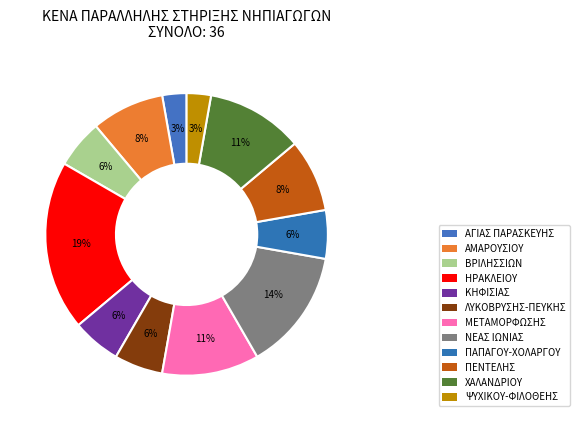

Which slice is the smallest?

ΑΓΙΑΣ ΠΑΡΑΣΚΕΥΗΣ